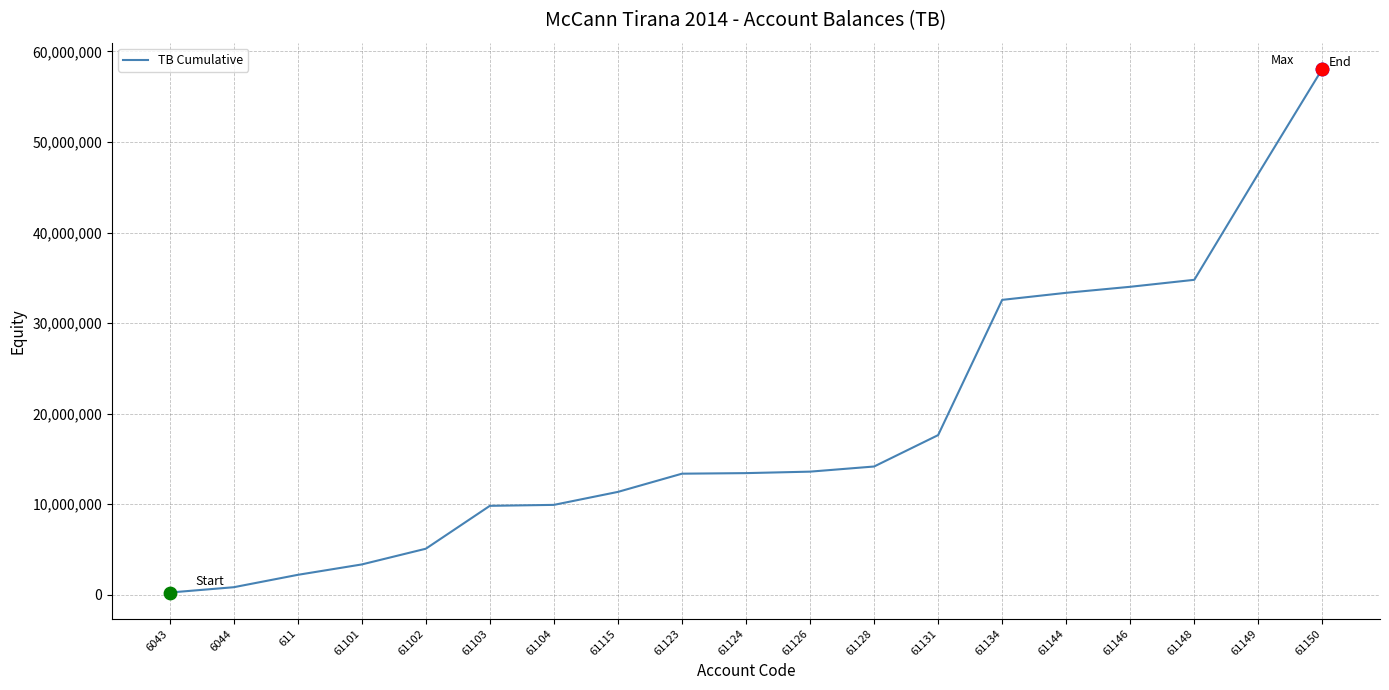

What is the change in value from 61124 to 61126?

+163090.0